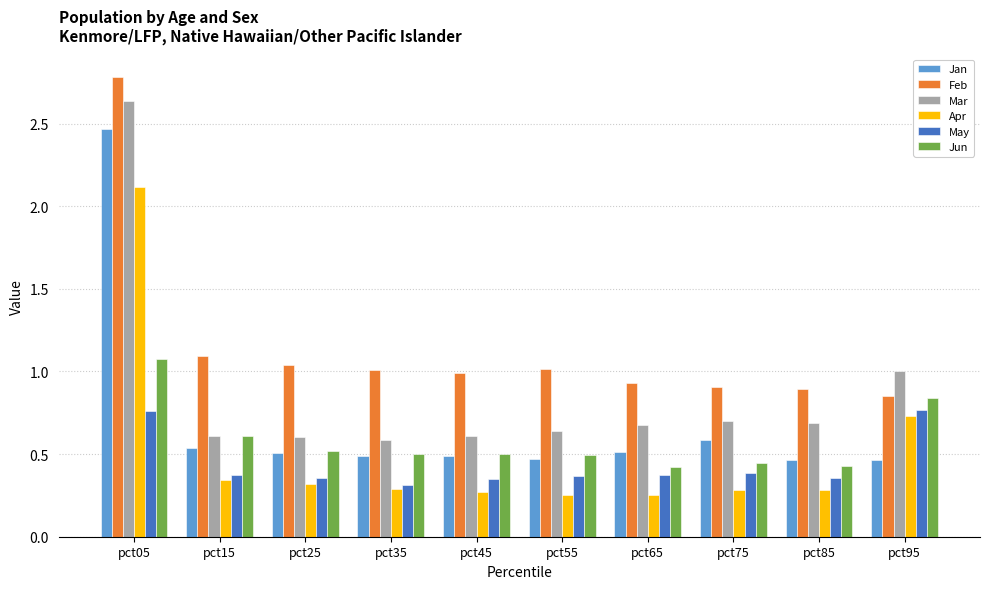

List the series in order of their peak value, highest first.

Feb, Mar, Jan, Apr, Jun, May